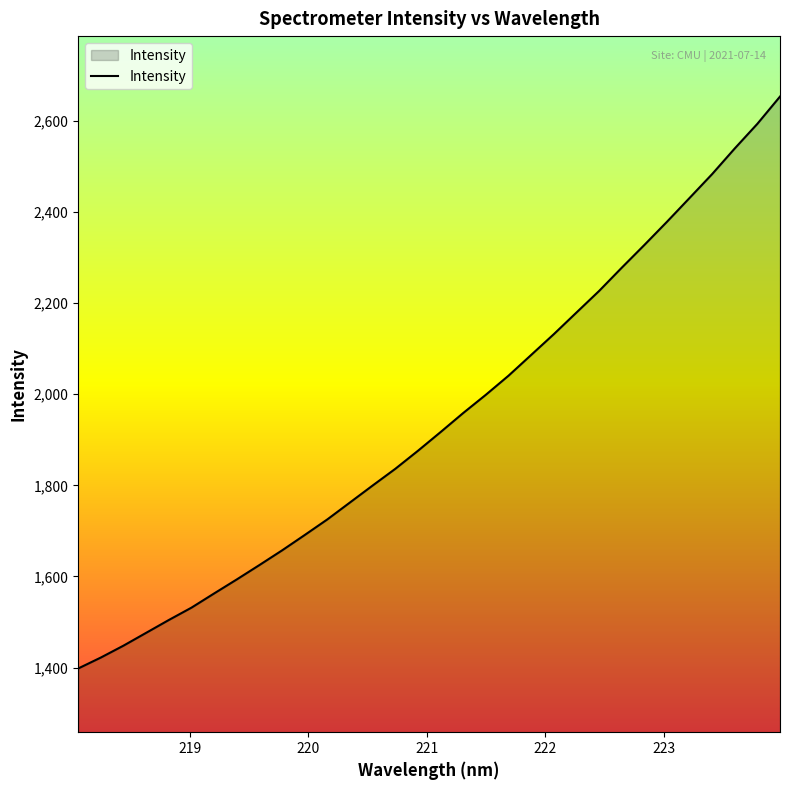

What is the minimum value shown in the chart?

1398.1